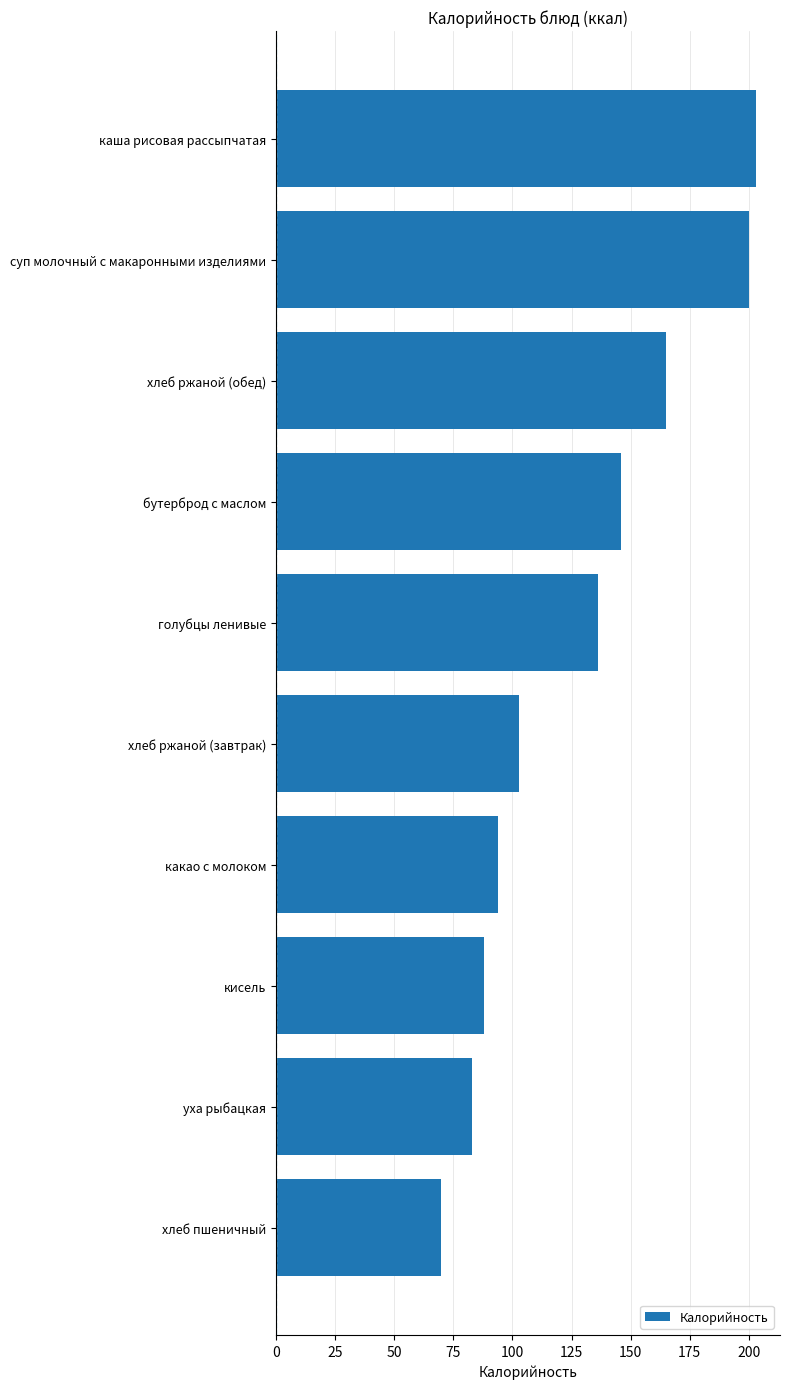

Between уха рыбацкая and кисель, which is larger?

кисель